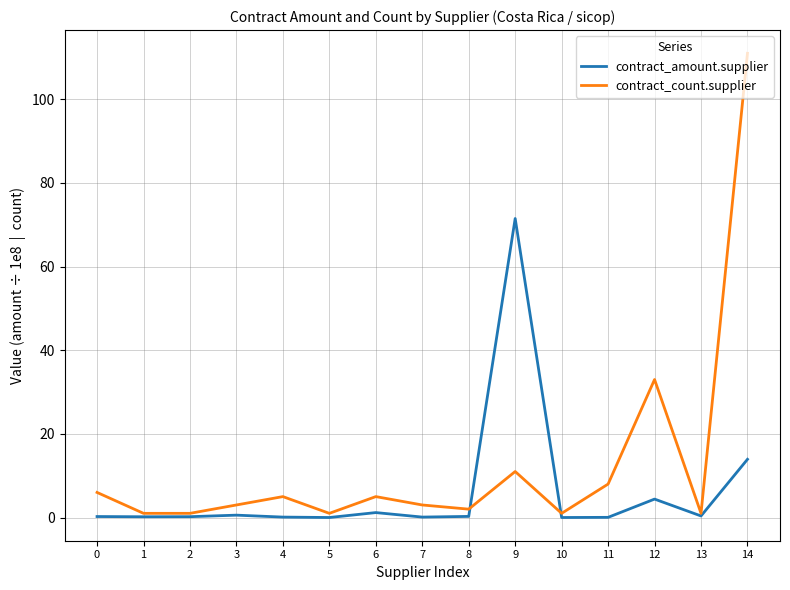

List the series in order of their overall mean, highest first.

contract_count.supplier, contract_amount.supplier